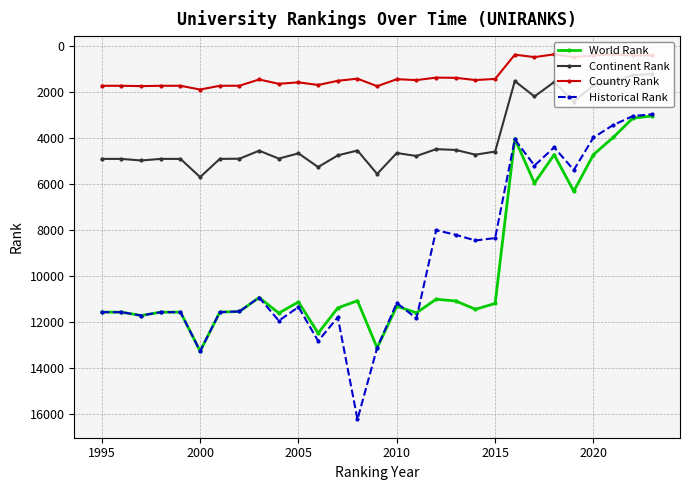

Which series has the largest range (max minus min)?

Historical Rank